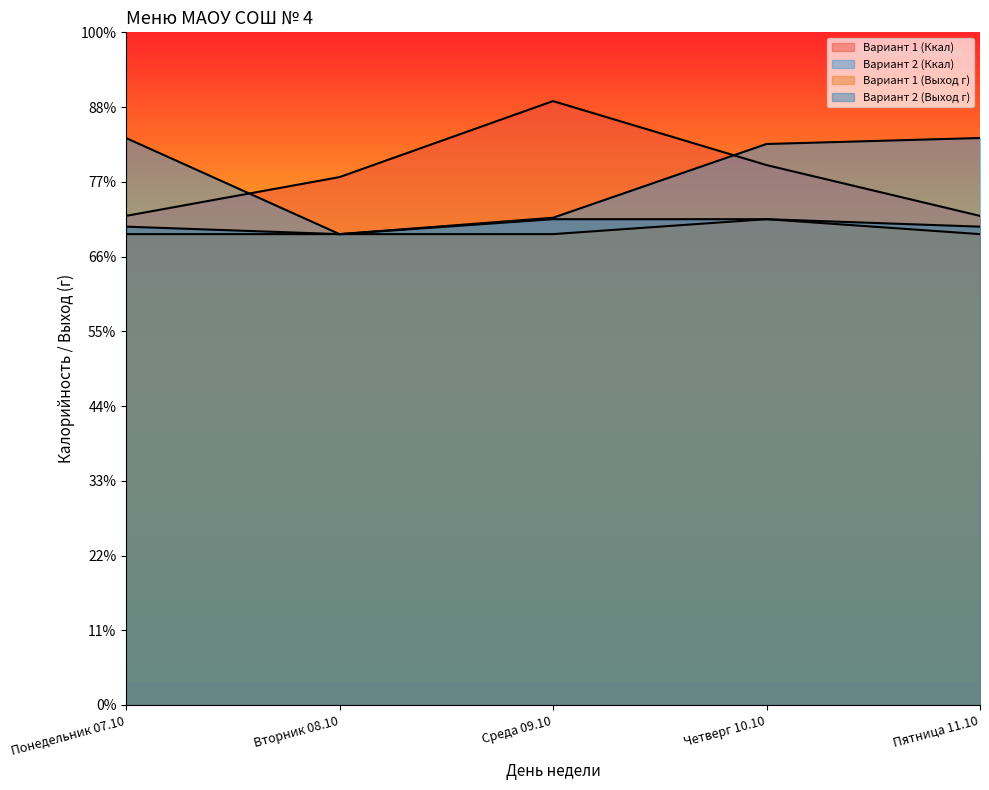

What is the maximum value for Вариант 1 (Выход г)?

650.0